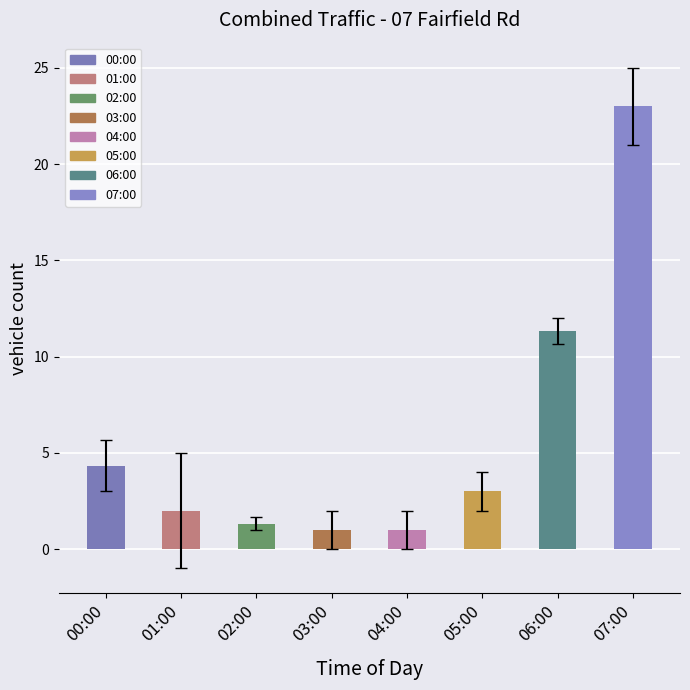

At which category is the sum across all series the highest?

07:00